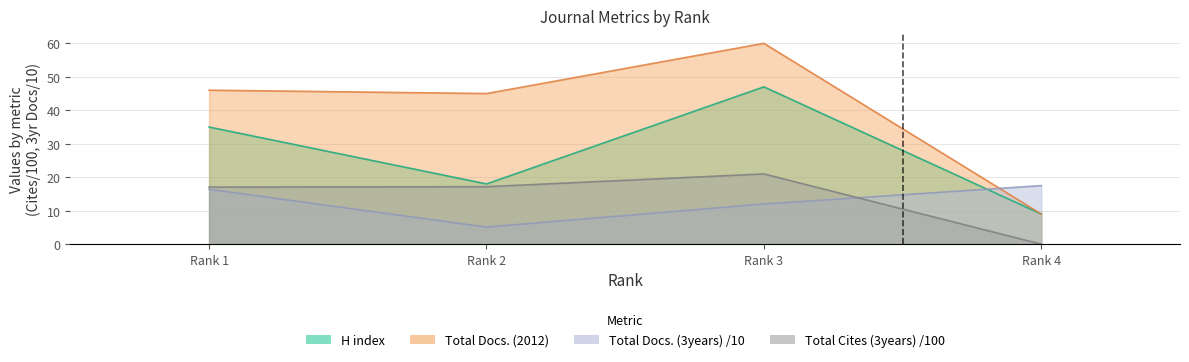

Where does the Total Docs. (3years) series first go above 16?

Rank 1